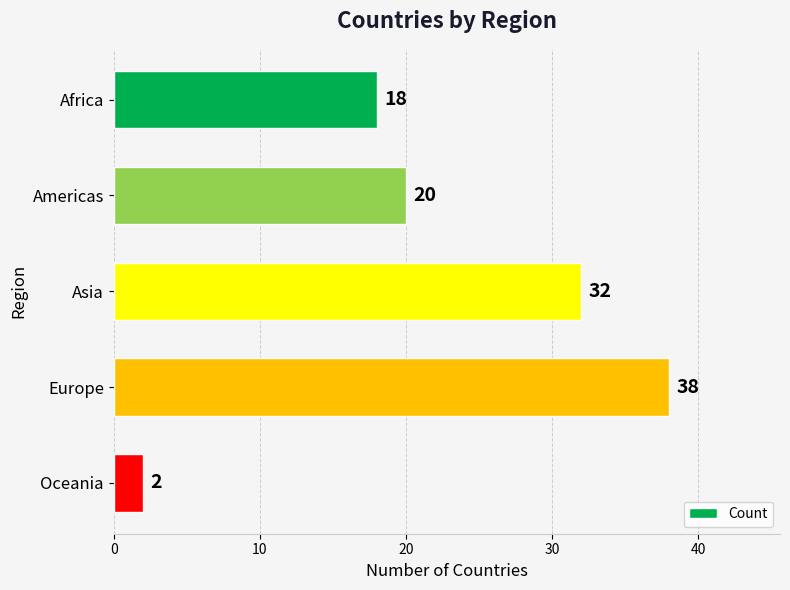

What is the value of the 3rd bar from the top?

32